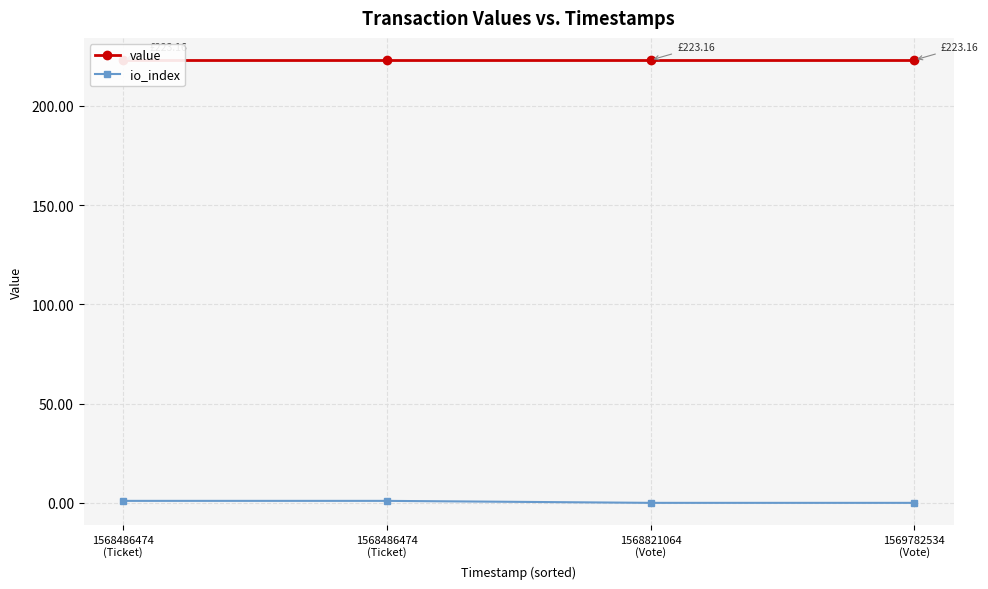

The value series shows 307.3 at 1568486474
(Ticket). True or false?

False